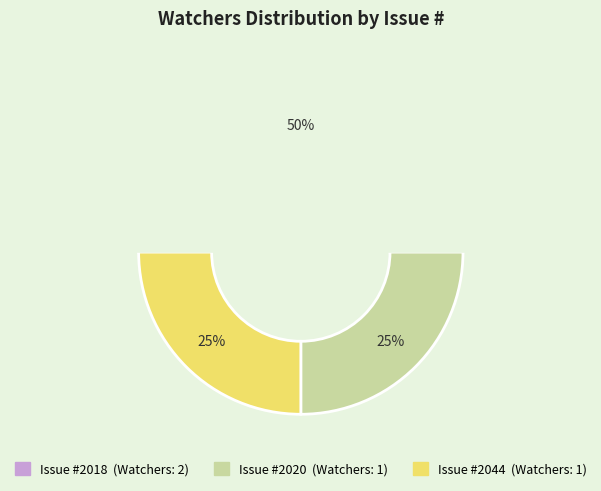

Count the number of slices in the pie.

3